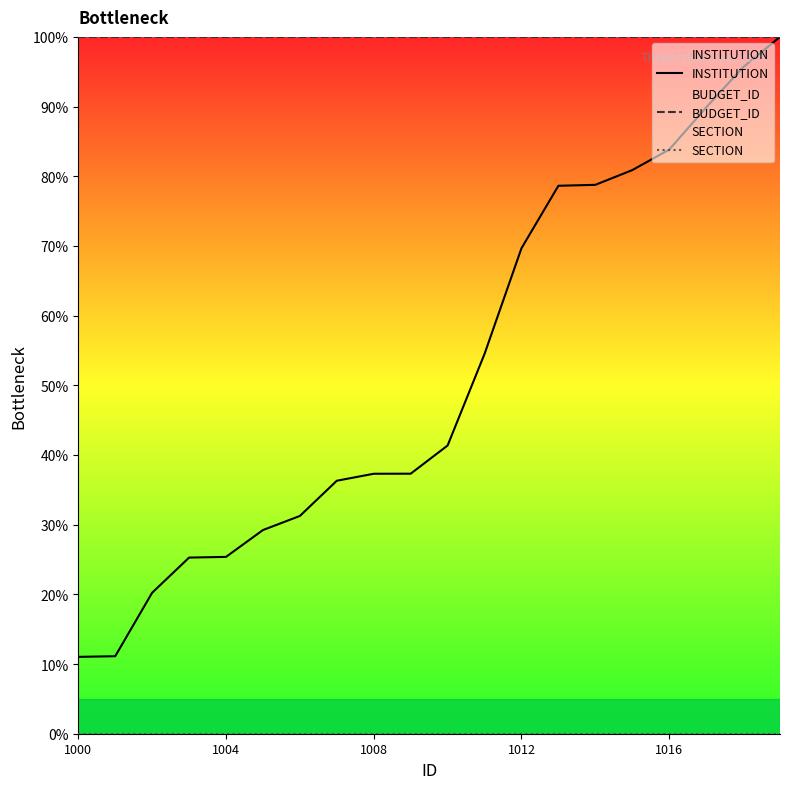

Reading left to right, transcribe all the data shown in this chart.

INSTITUTION: 11.0	11.1	20.2	25.3	25.4	29.2	31.2	36.3	37.3	37.3	41.4	54.5	69.7	78.6	78.8	80.9	83.8	89.9	95.6	100.0
BUDGET_ID: 100.0	100.0	100.0	100.0	100.0	100.0	100.0	100.0	100.0	100.0	100.0	100.0	100.0	100.0	100.0	100.0	100.0	100.0	100.0	100.0
SECTION: 0.0	0.0	0.0	0.0	0.0	0.0	0.0	0.0	0.0	0.0	0.0	0.0	0.0	0.0	0.0	0.0	0.0	0.0	0.0	0.0